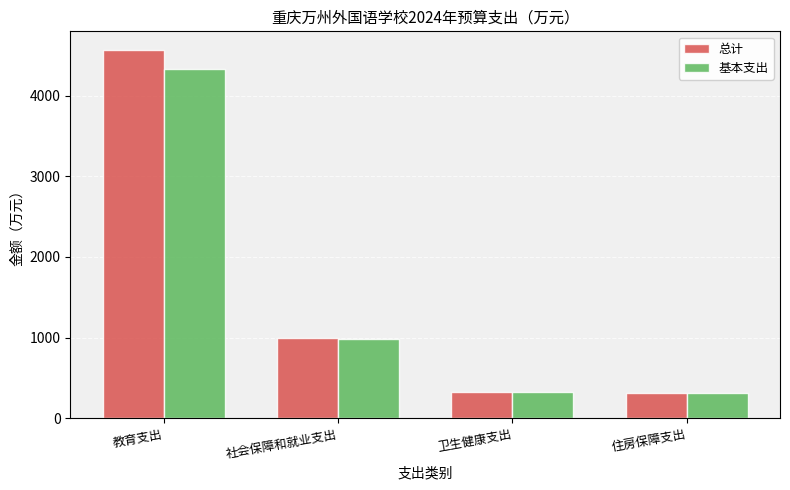

The 基本支出 series shows 511.6 at 住房保障支出. True or false?

False